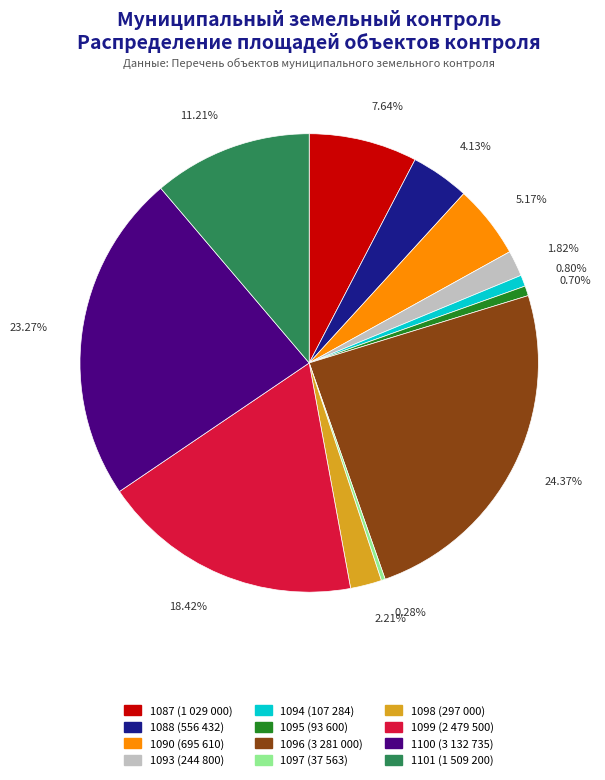

Between 1094 (107 284) and 1096 (3 281 000), which is larger?

1096 (3 281 000)